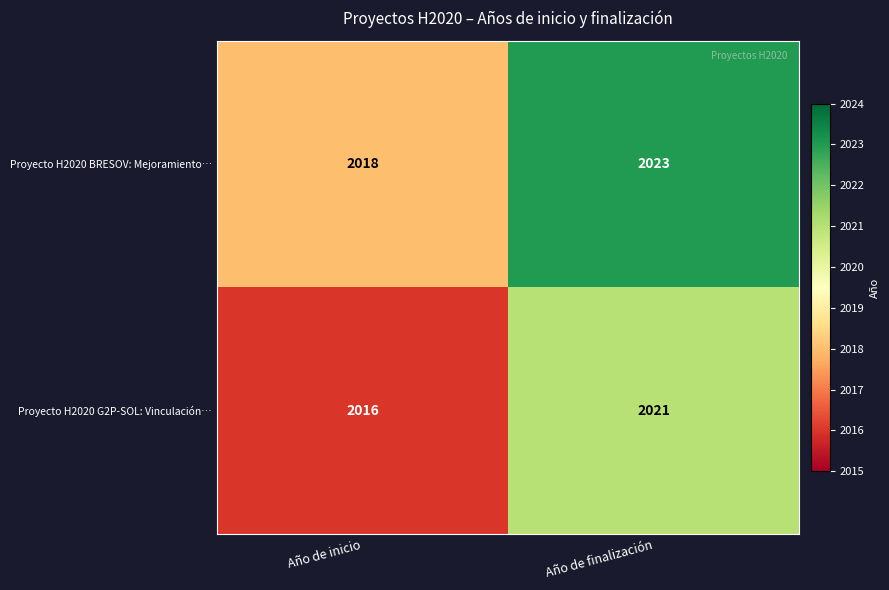

Rank the series at Año de finalización from highest to lowest value.

Proyecto H2020 BRESOV: Mejoramiento…, Proyecto H2020 G2P-SOL: Vinculación…